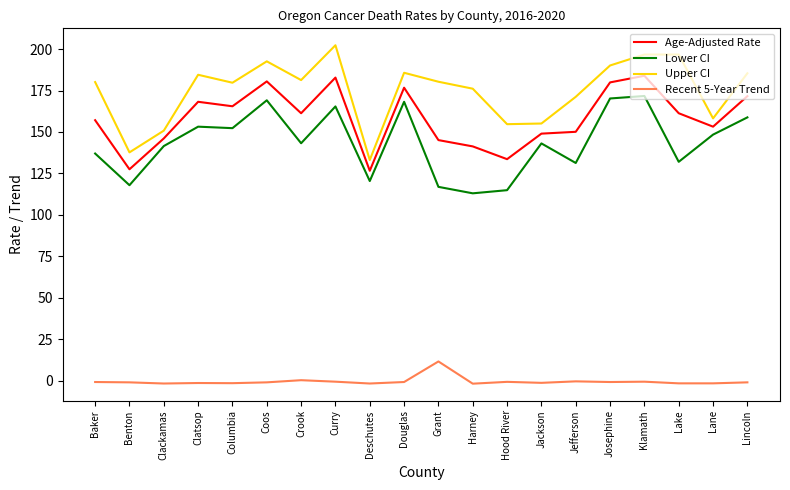

What is the approximate value of Age-Adjusted Rate at Columbia?

165.5